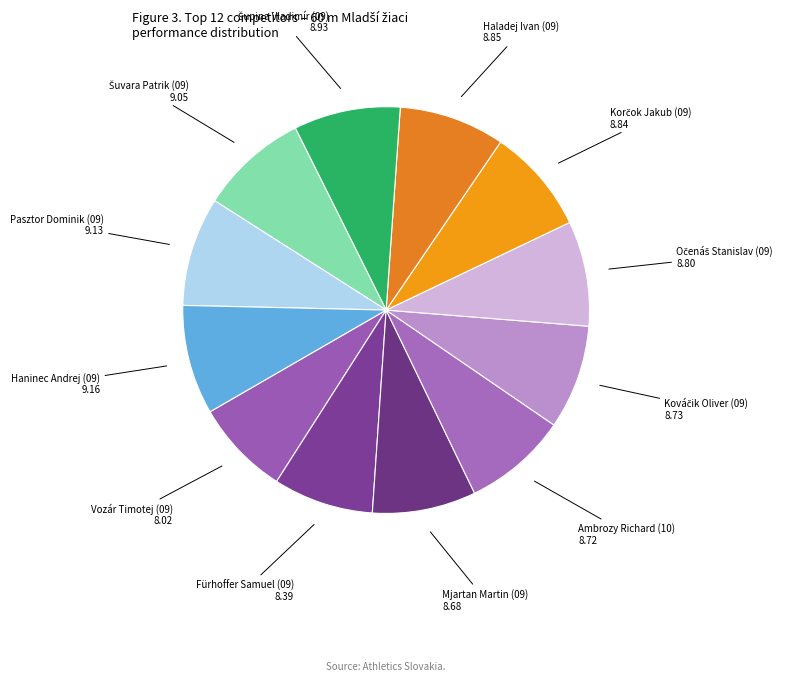

True or false: Pasztor Dominik (09) accounts for 9% of the total.

True